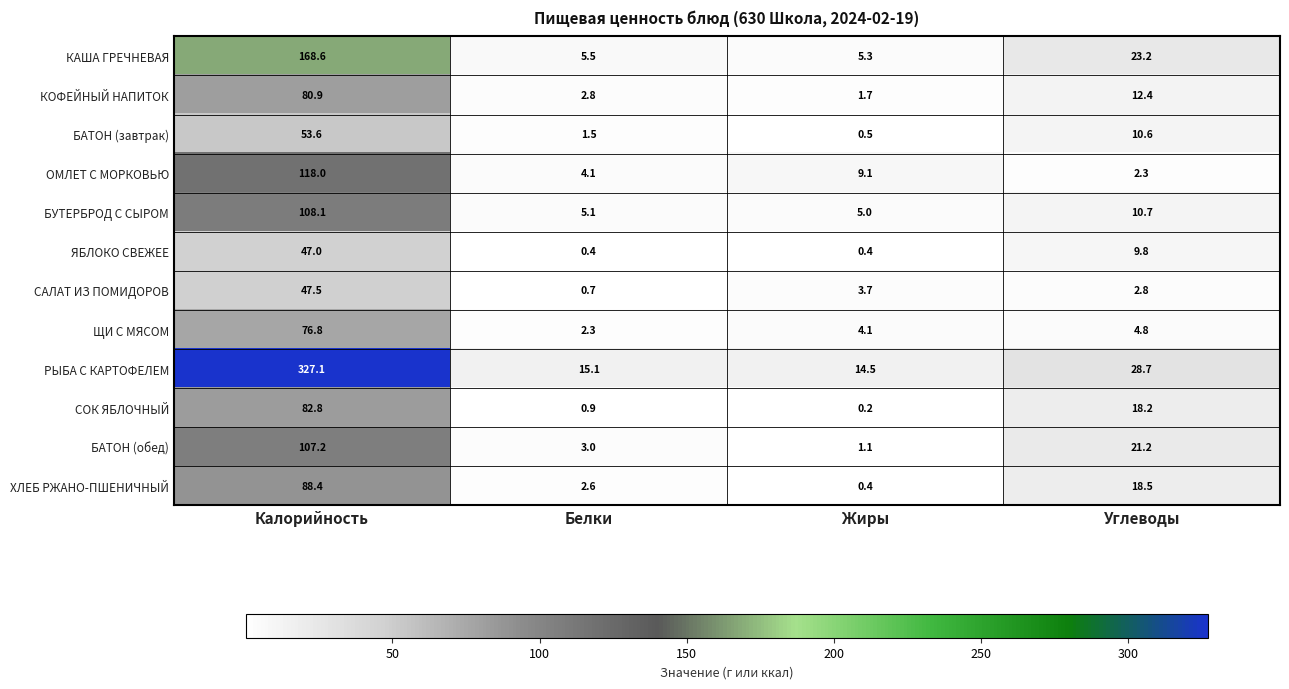

What is the difference between the highest and lowest values at Жиры?

14.3